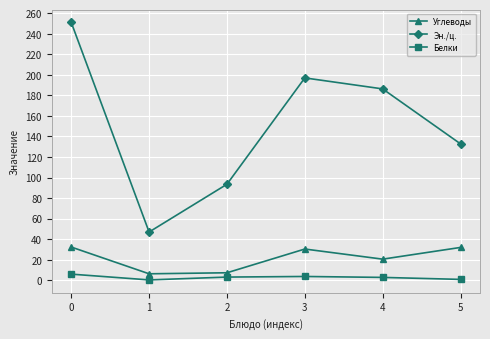

True or false: Эн./ц. and Белки intersect in this chart.

False